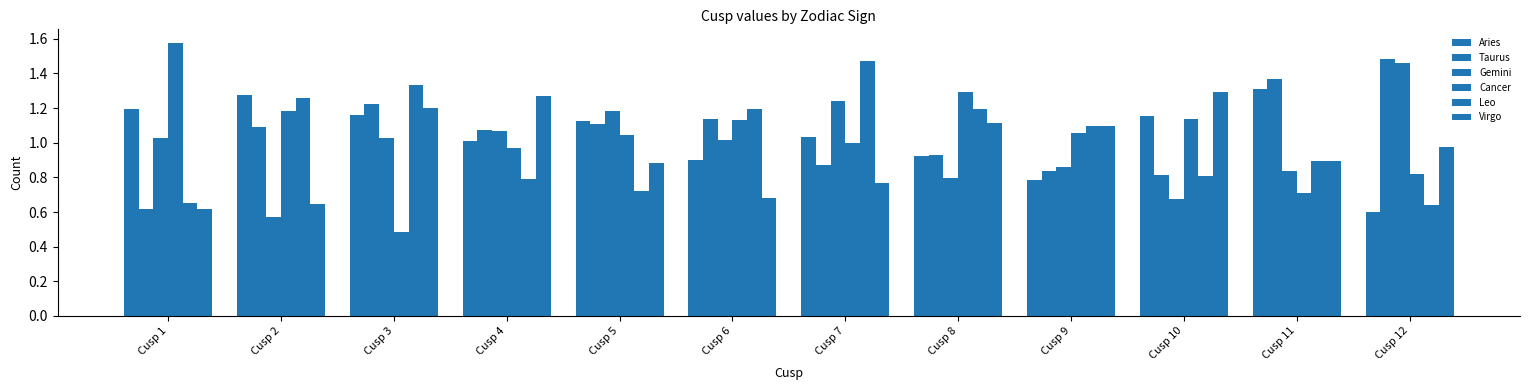

List the series in order of their peak value, highest first.

Cancer, Taurus, Leo, Gemini, Aries, Virgo